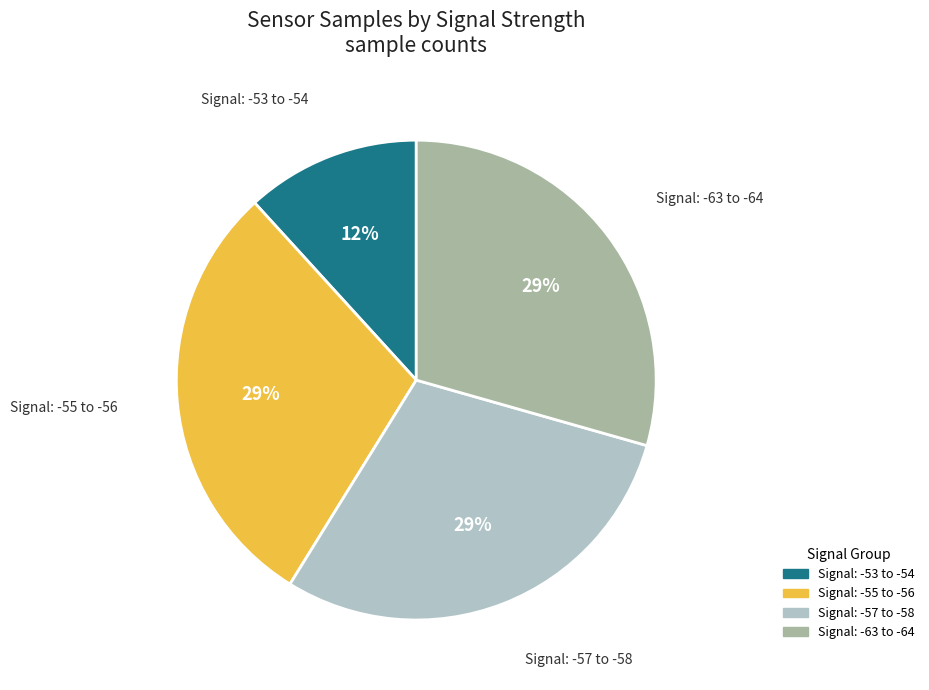

Is there a majority slice in this chart?

No